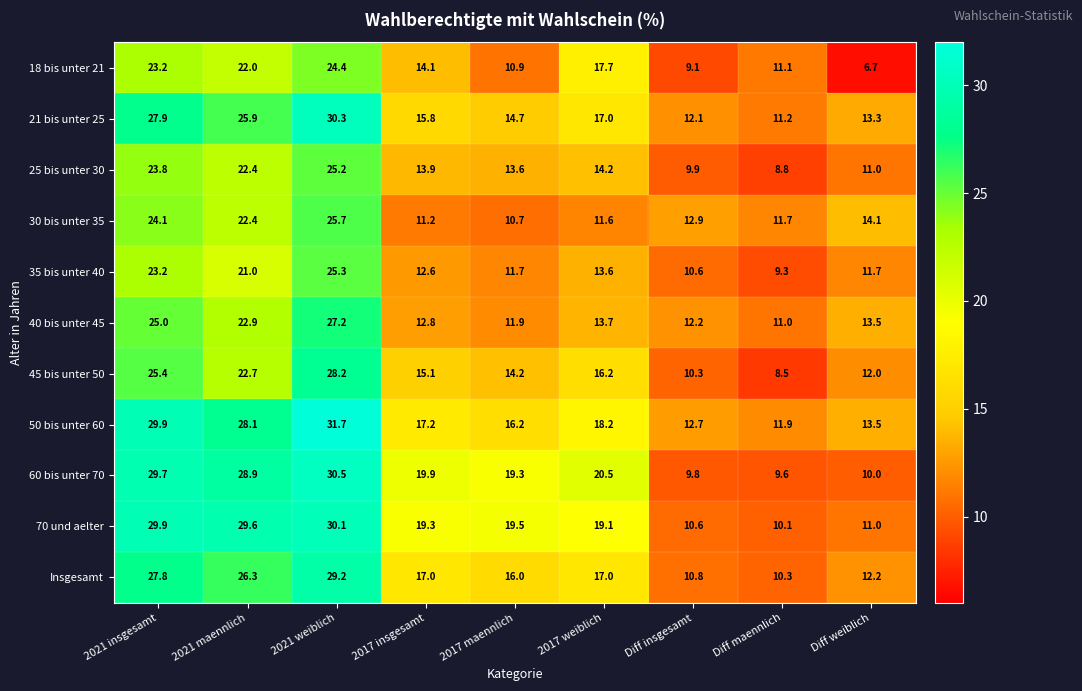

Read the 30 bis unter 35 value at 2017 maennlich.

10.7